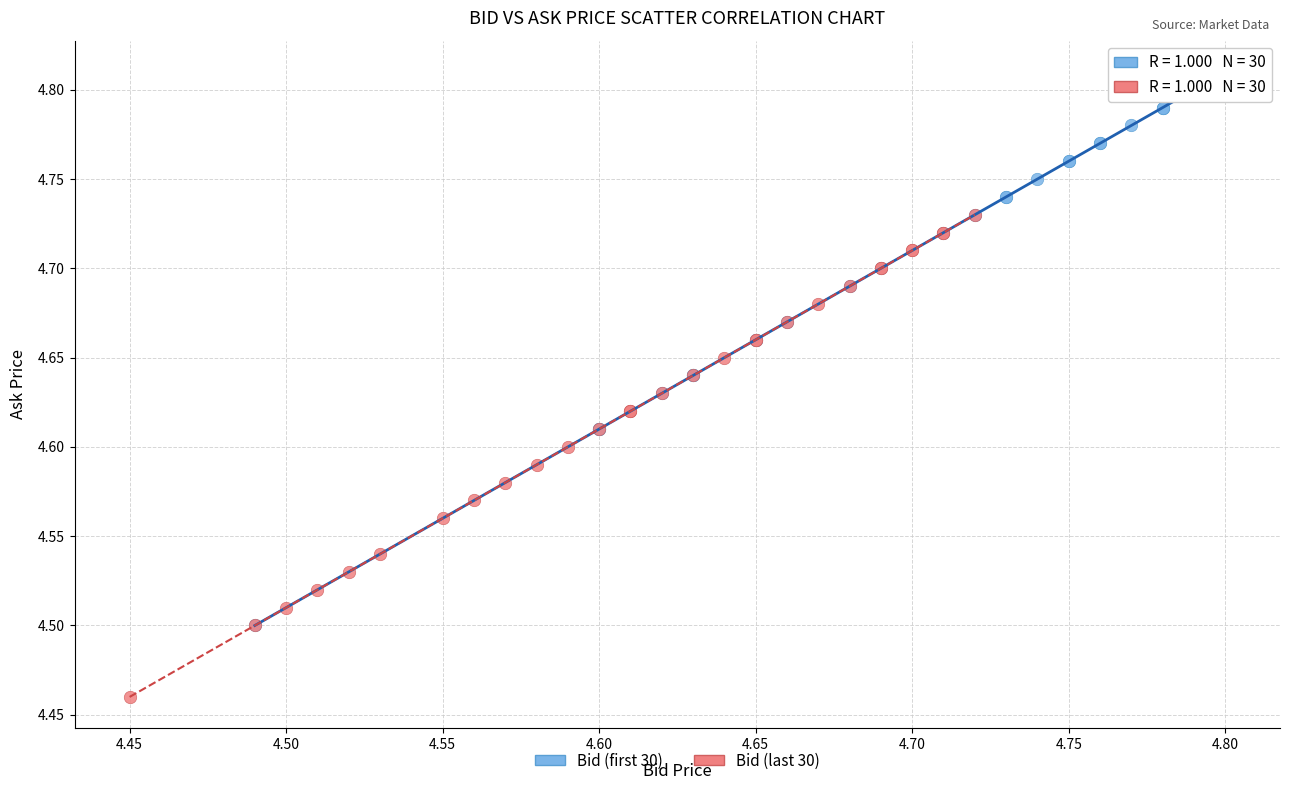

Which series reaches the maximum Y coordinate?

Bid (first 30)